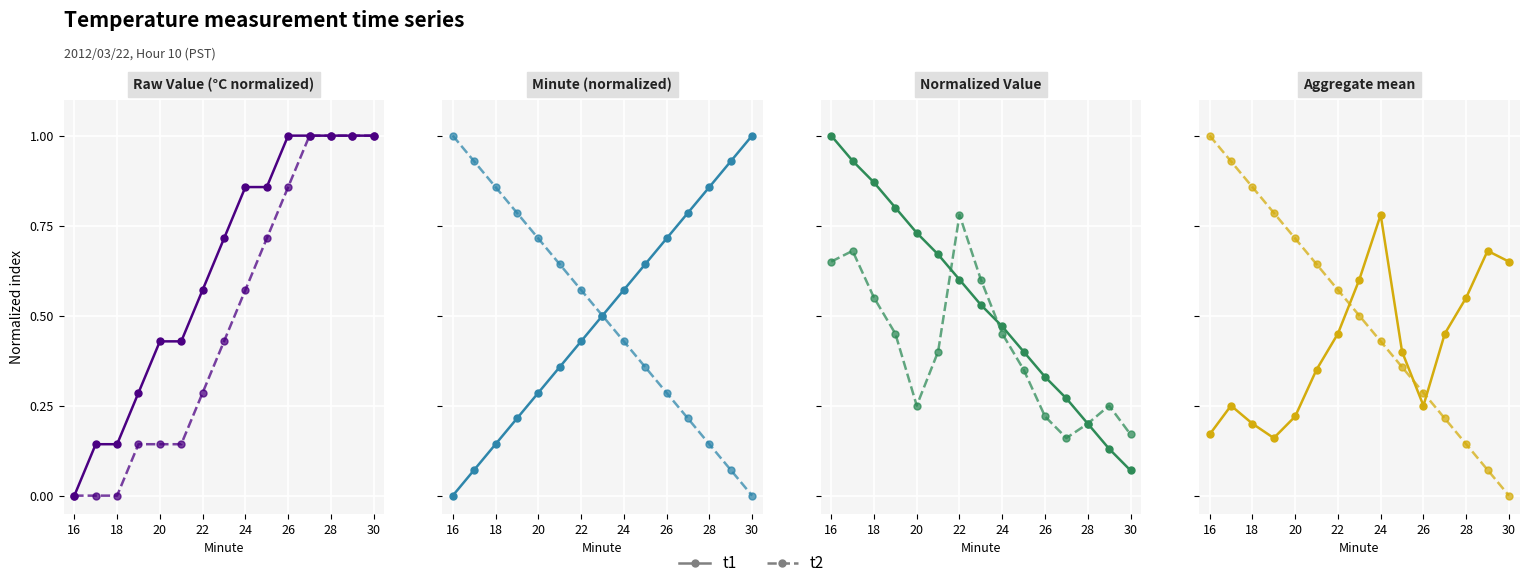

What is the difference between the maximum and minimum values in the t2 series?

1.0